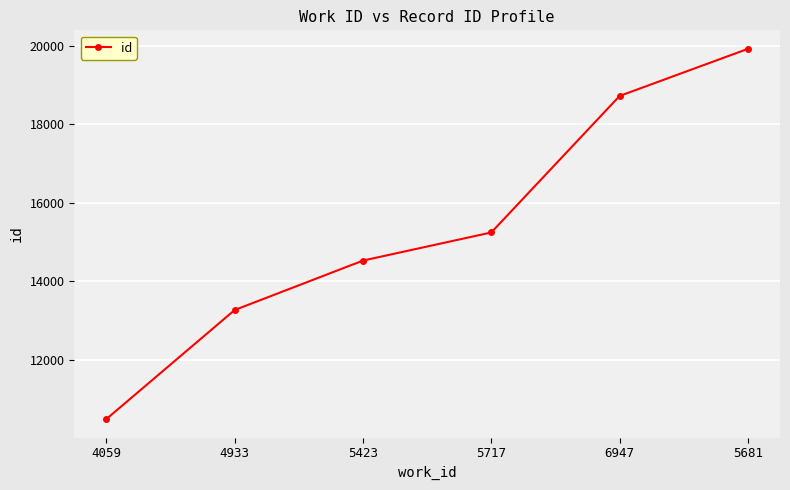

What is the smallest value displayed?

10501